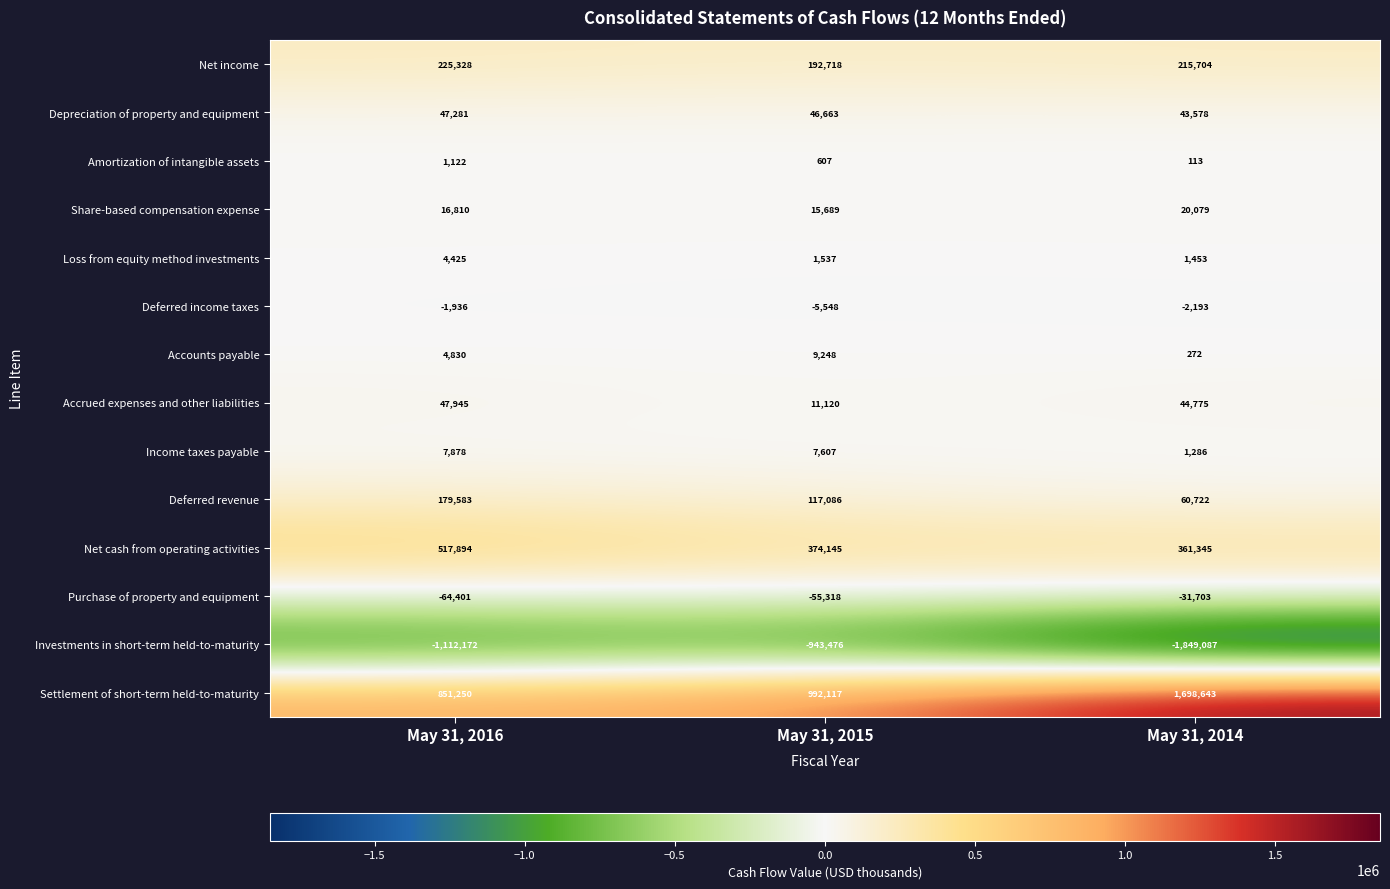

What is the total value across all series at May 31, 2016?

725837